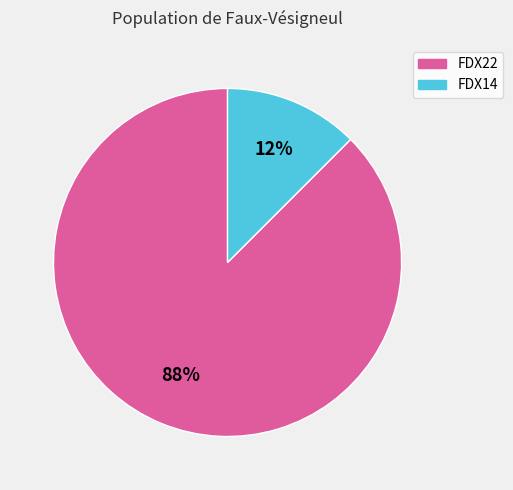

True or false: FDX14 accounts for 2% of the total.

False